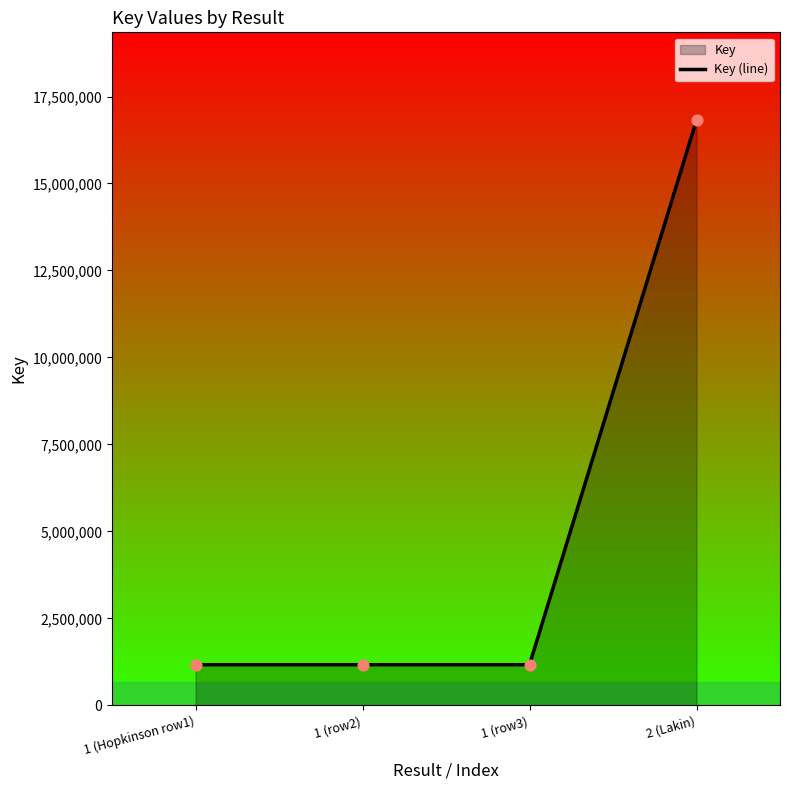

What is the change in value from 1 (Hopkinson row1) to 2 (Lakin)?

+15649547